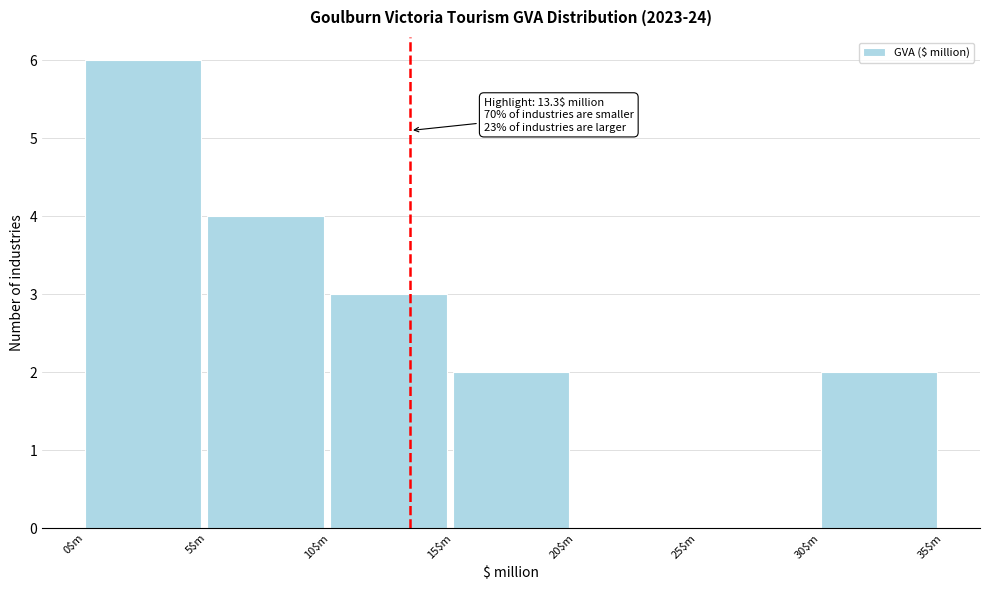

Which range on the x-axis has the tallest bar?

0 to 5